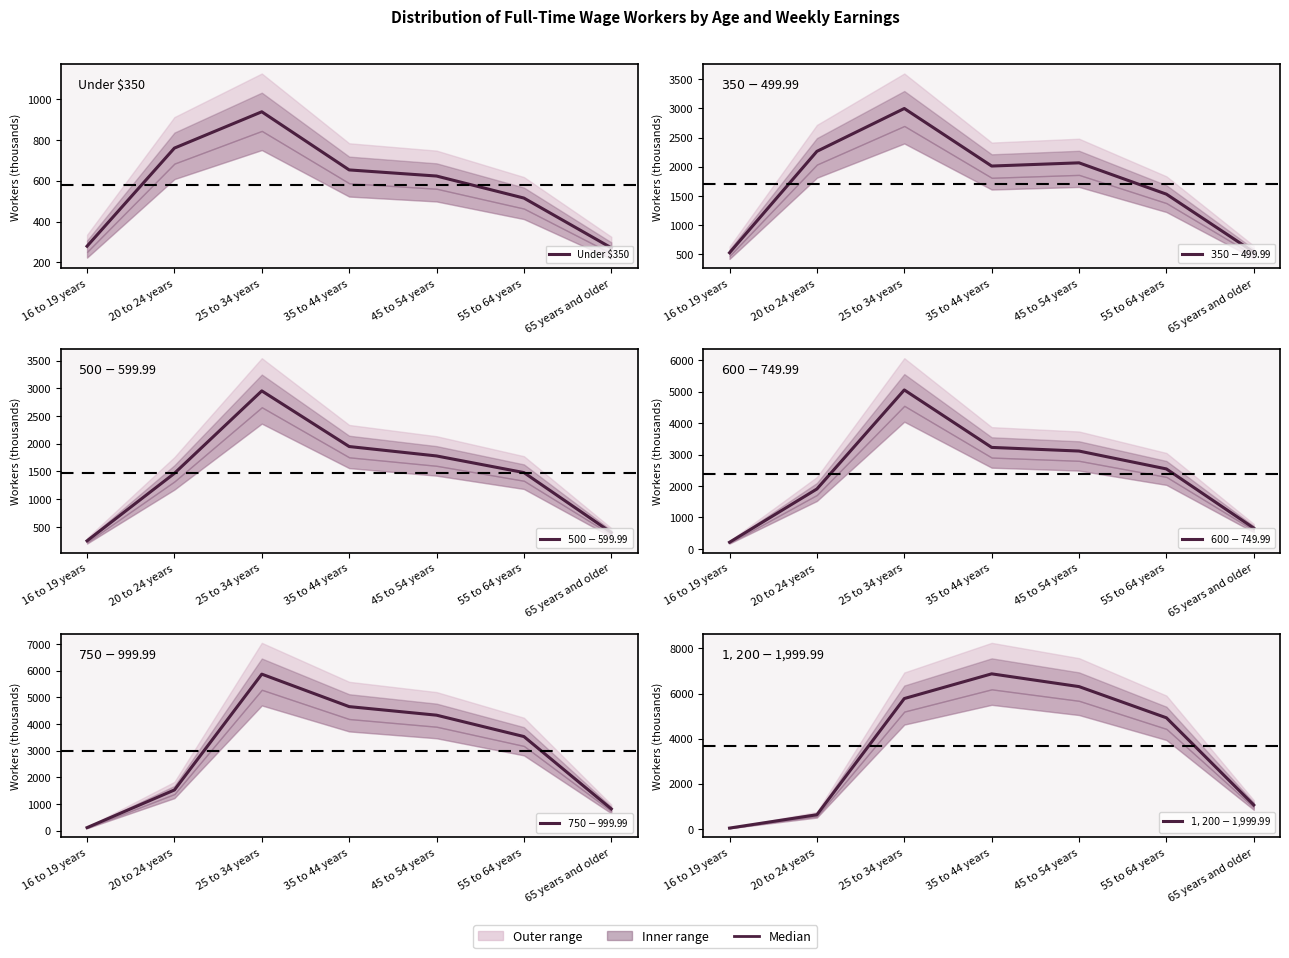

Is it true that $350-$499.99 equals 2997 at 25 to 34 years?

True